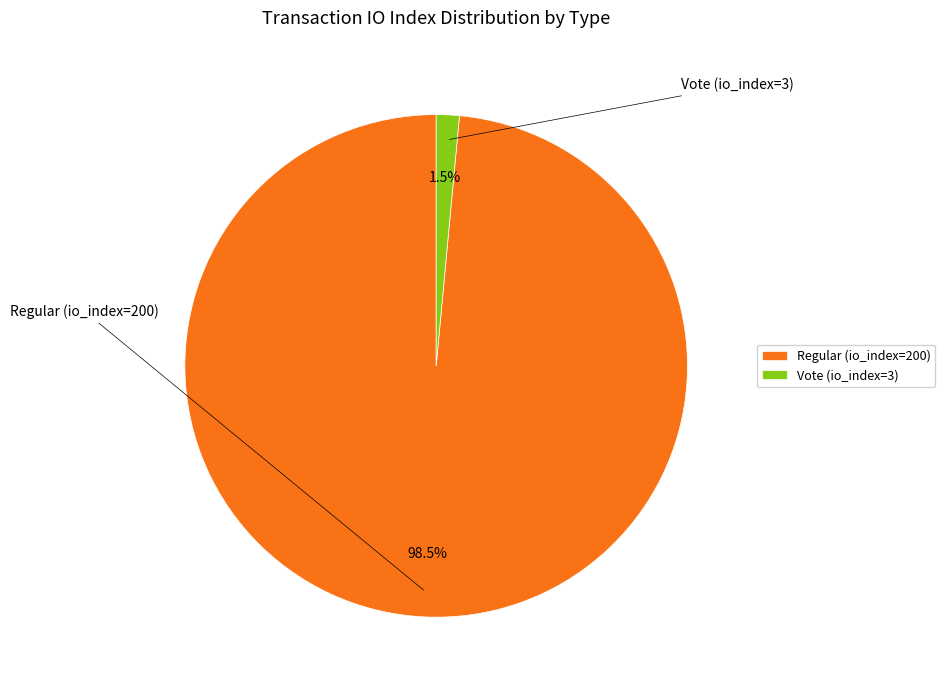

Which category has the smallest portion of the pie?

Vote (io_index=3)